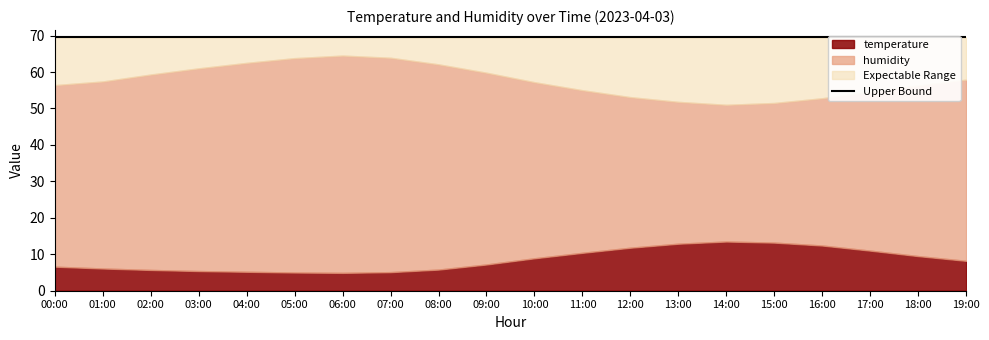

Reading left to right, extract all data points from this chart.

temperature: 6.6	6.1	5.7	5.4	5.2	5.0	4.9	5.1	5.8	7.2	8.9	10.4	11.8	12.9	13.5	13.2	12.4	11.0	9.5	8.2
humidity: 56.4	57.4	59.3	61.0	62.5	63.8	64.5	63.9	62.1	59.8	57.2	55.0	53.1	51.8	51.0	51.5	52.8	54.6	56.3	57.9